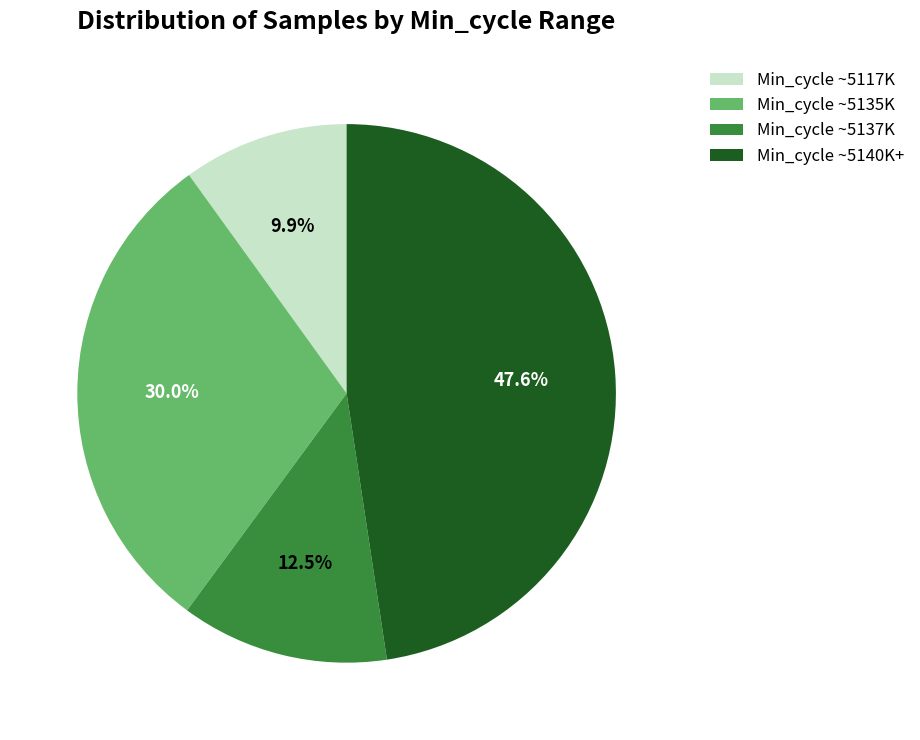

Is there any slice that represents more than half of the pie?

No